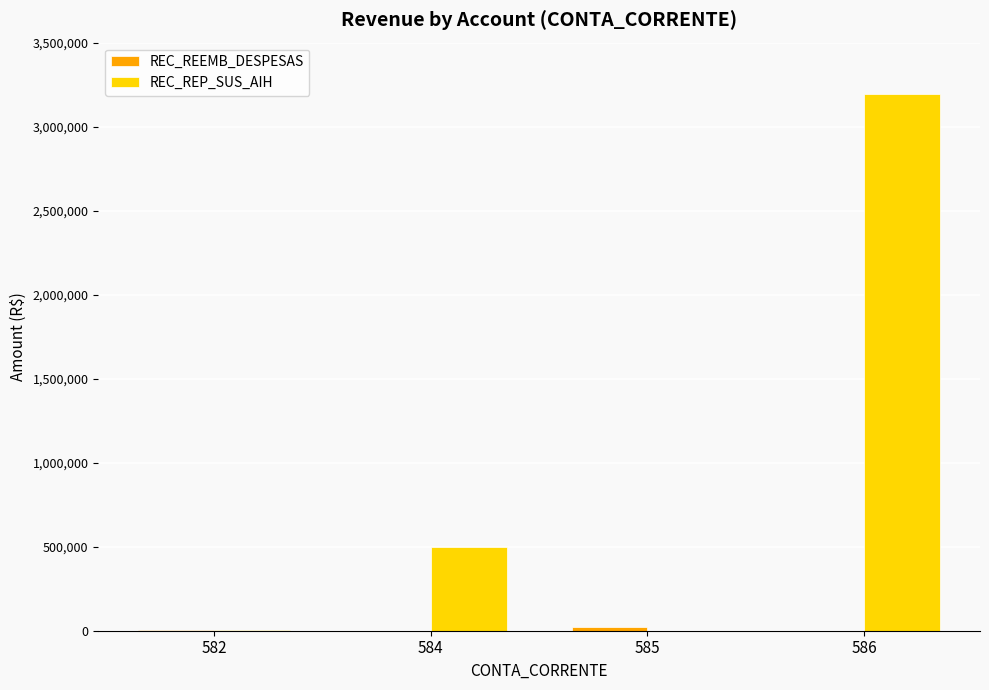

Which series has the largest total across all categories?

REC_REP_SUS_AIH